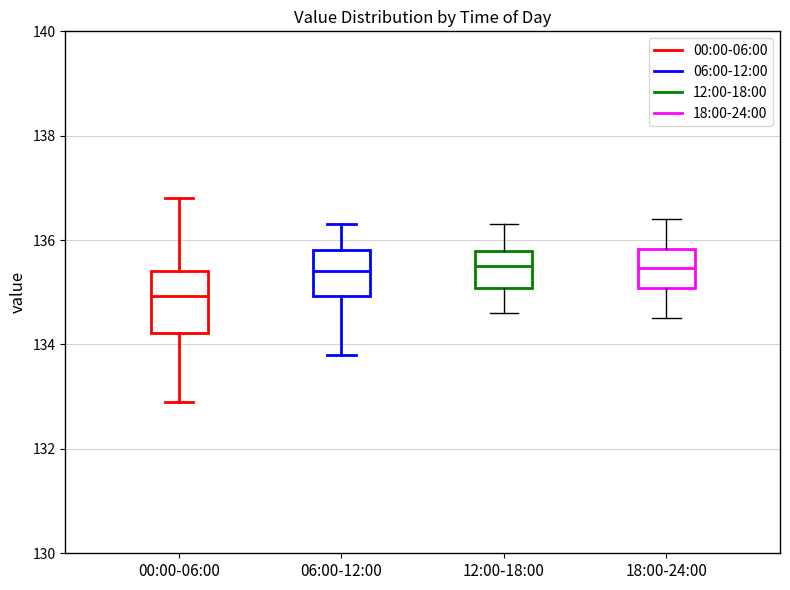

Comparing the boxes themselves (not the whiskers), which one is the tallest?

00:00-06:00